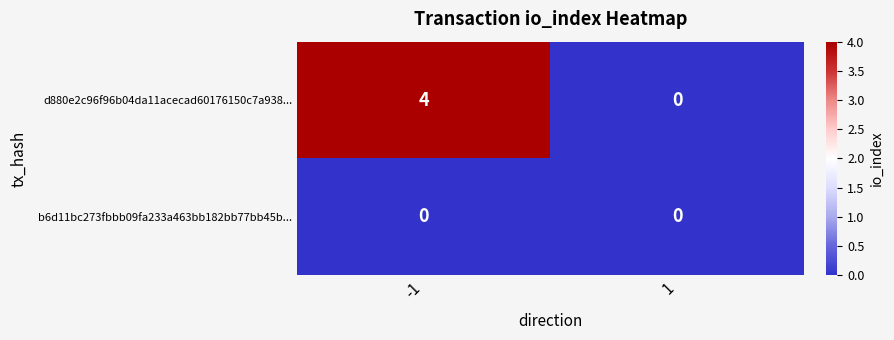

Count the number of categories in the chart.

2